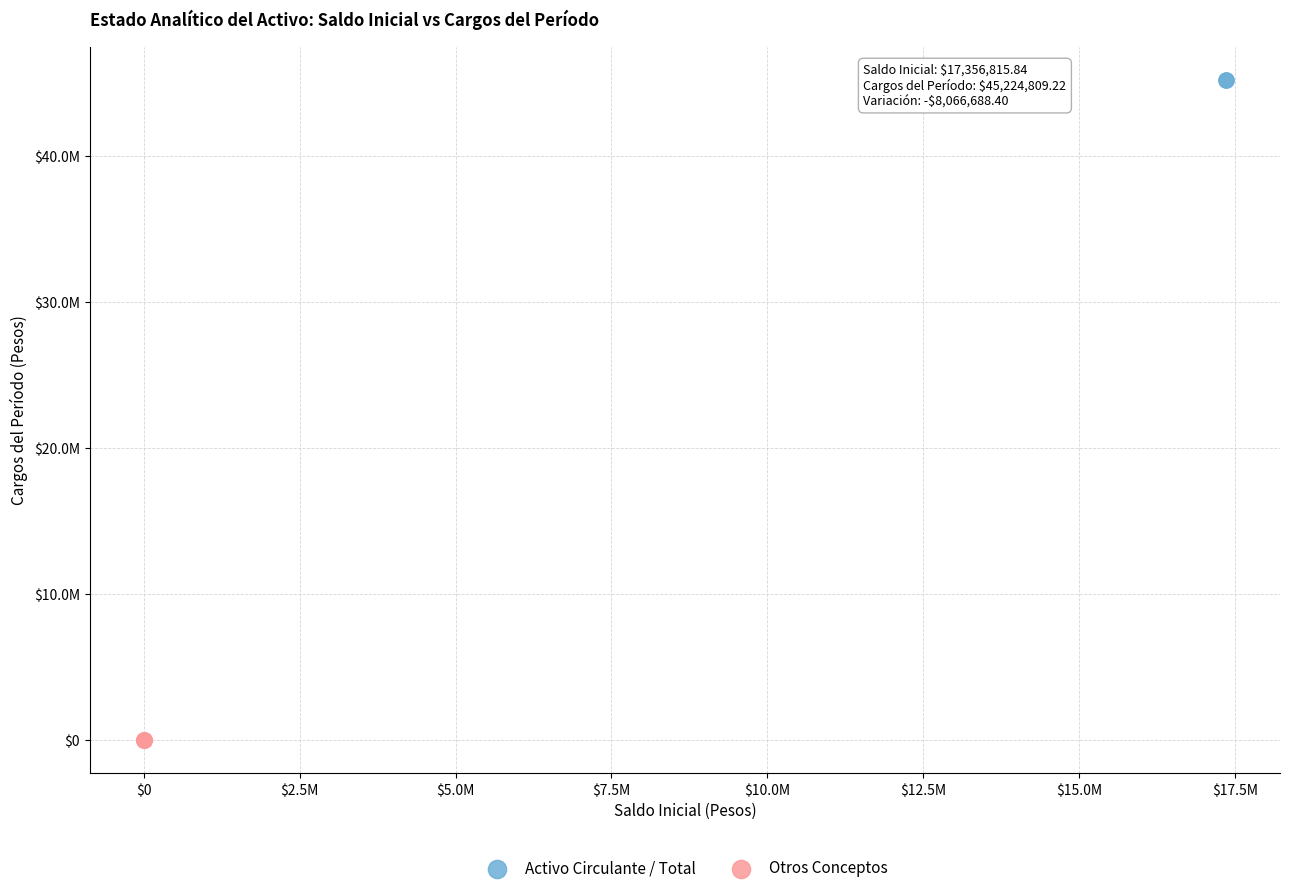

Which series reaches the maximum Y coordinate?

Activo Circulante / Total